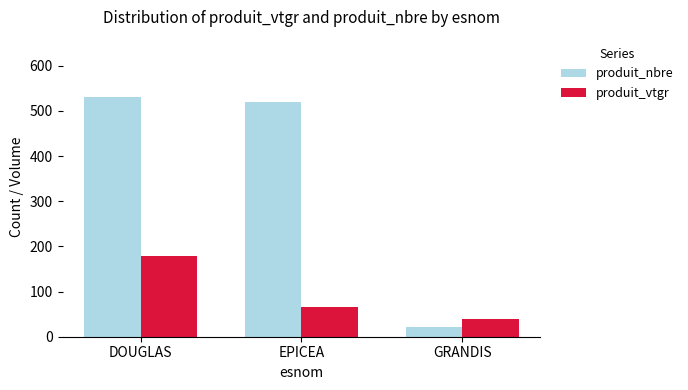

What is the difference between the second highest and minimum values in the produit_nbre series?

497.0